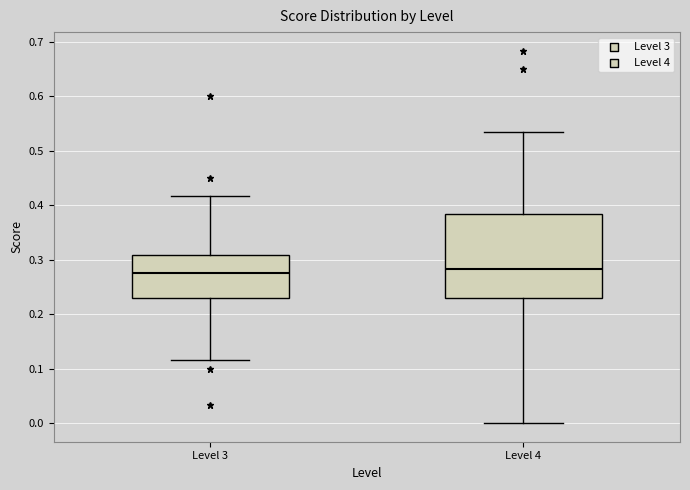

Comparing the boxes themselves (not the whiskers), which one is the tallest?

Level 4